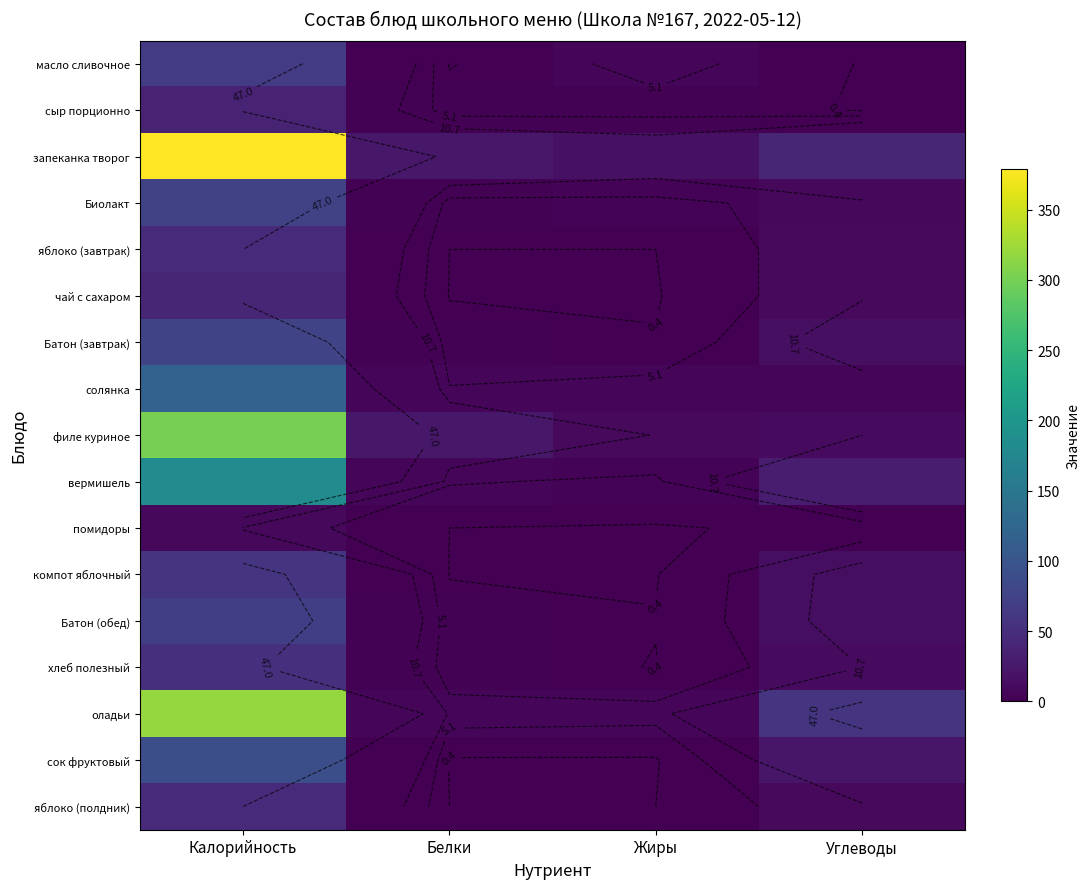

Which series has the largest total across all categories?

запеканка творог